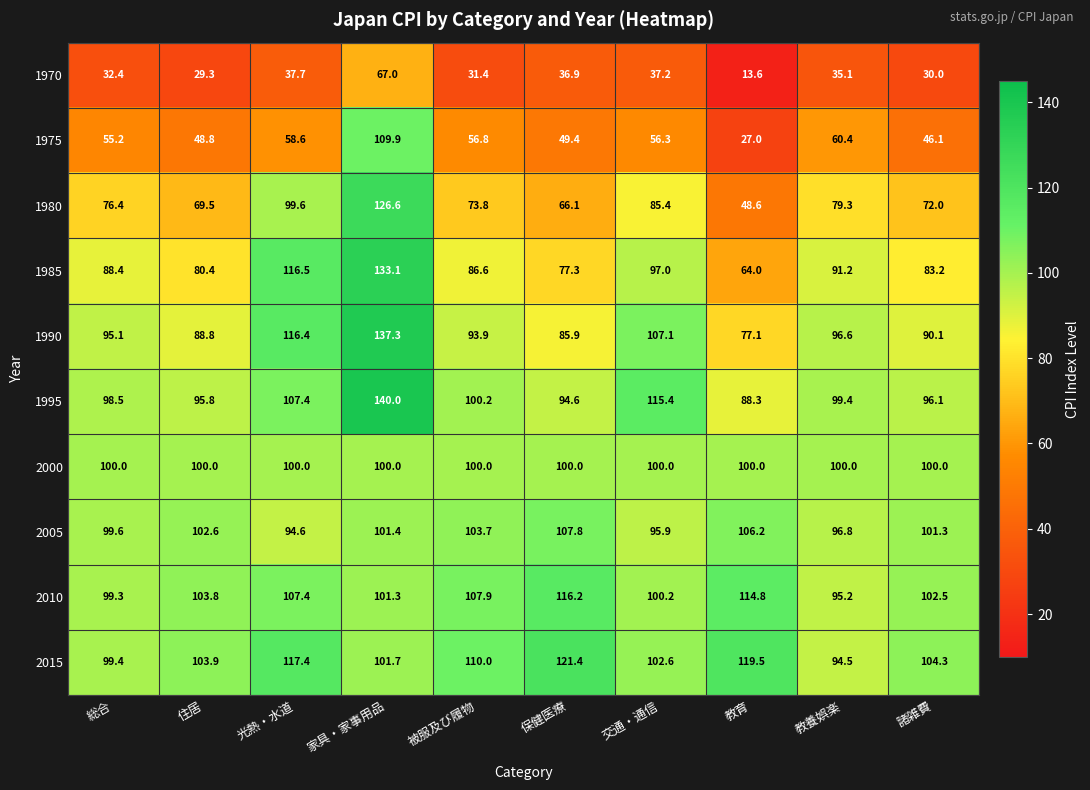

At how many categories does at least one series exceed 65?

10